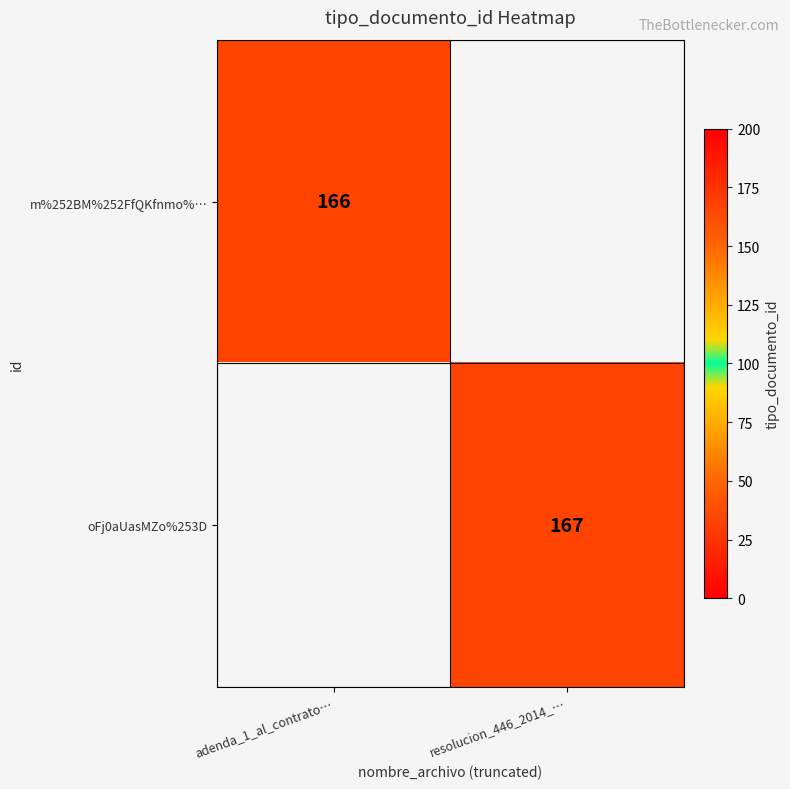

True or false: m%252BM%252FfQKfnmo%… has a value of 109 at adenda_1_al_contrato….

False